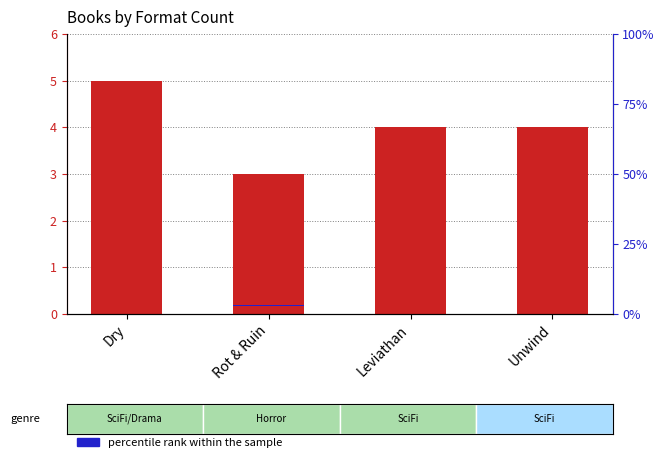

At how many categories does at least one series exceed 3?

3